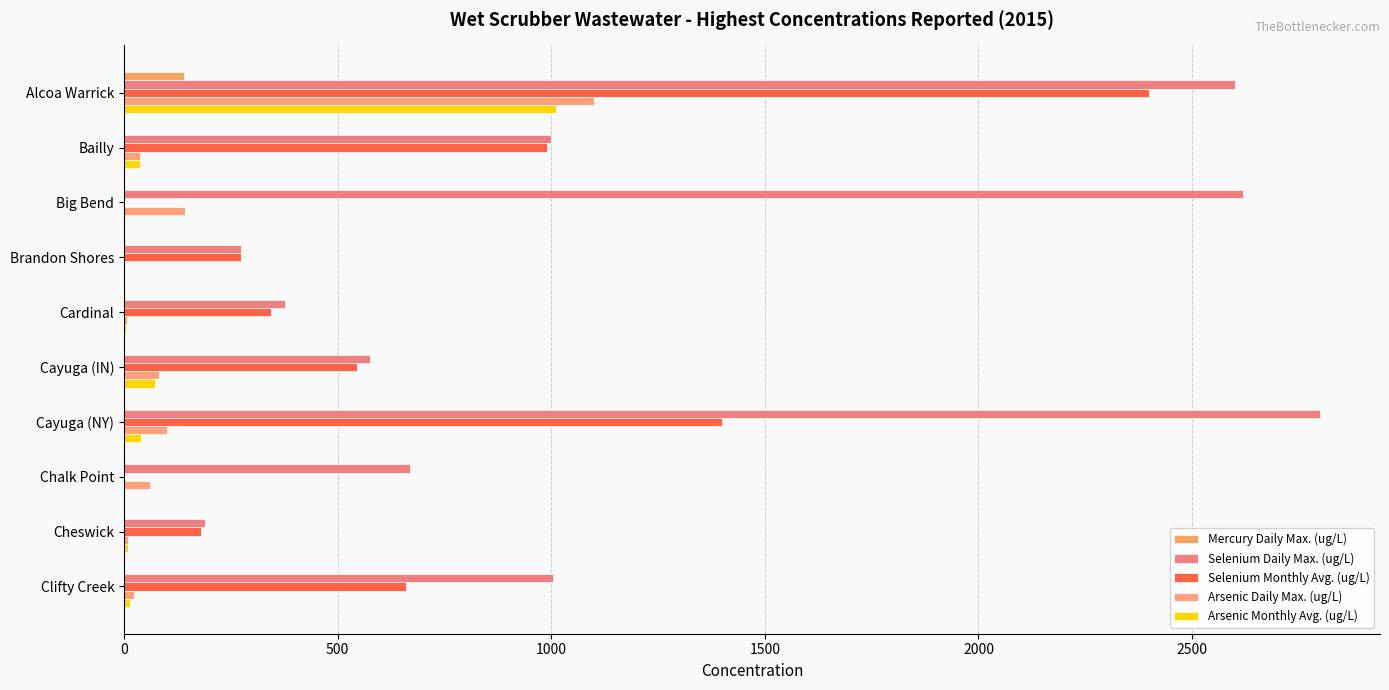

Count the number of data series in this chart.

5